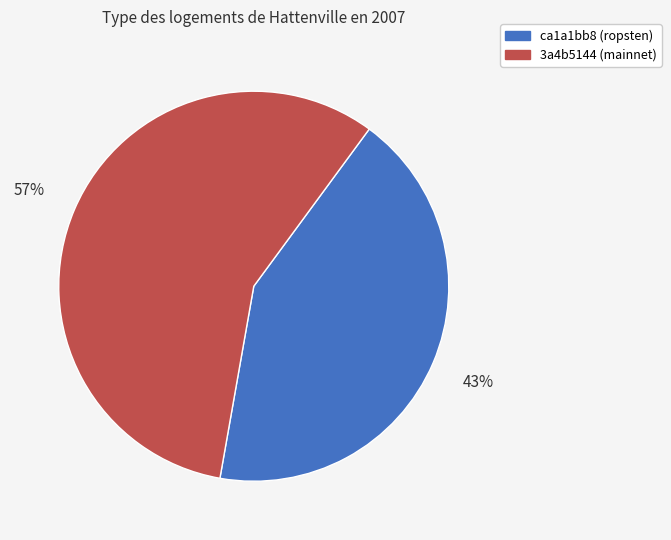

To the nearest percent, what is the average slice percentage?

50%